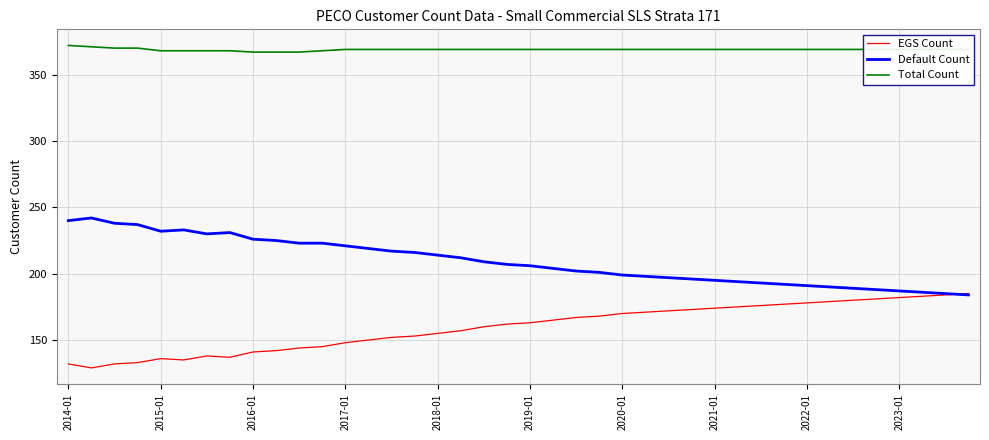

Which series has the largest total across all categories?

Total Count